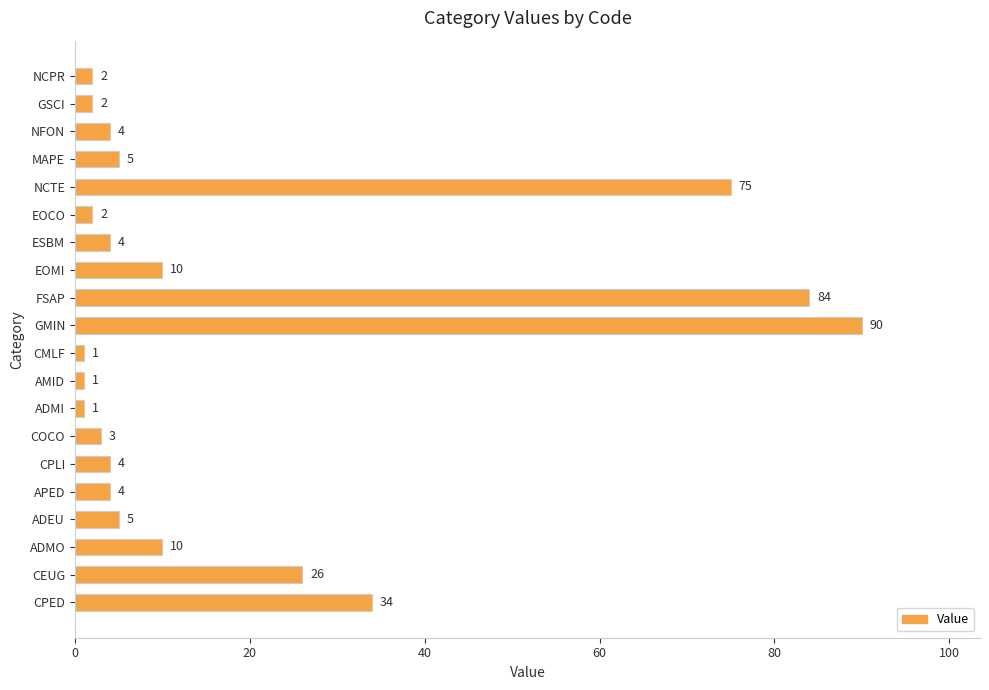

Which label corresponds to the largest value in the chart?

GMIN